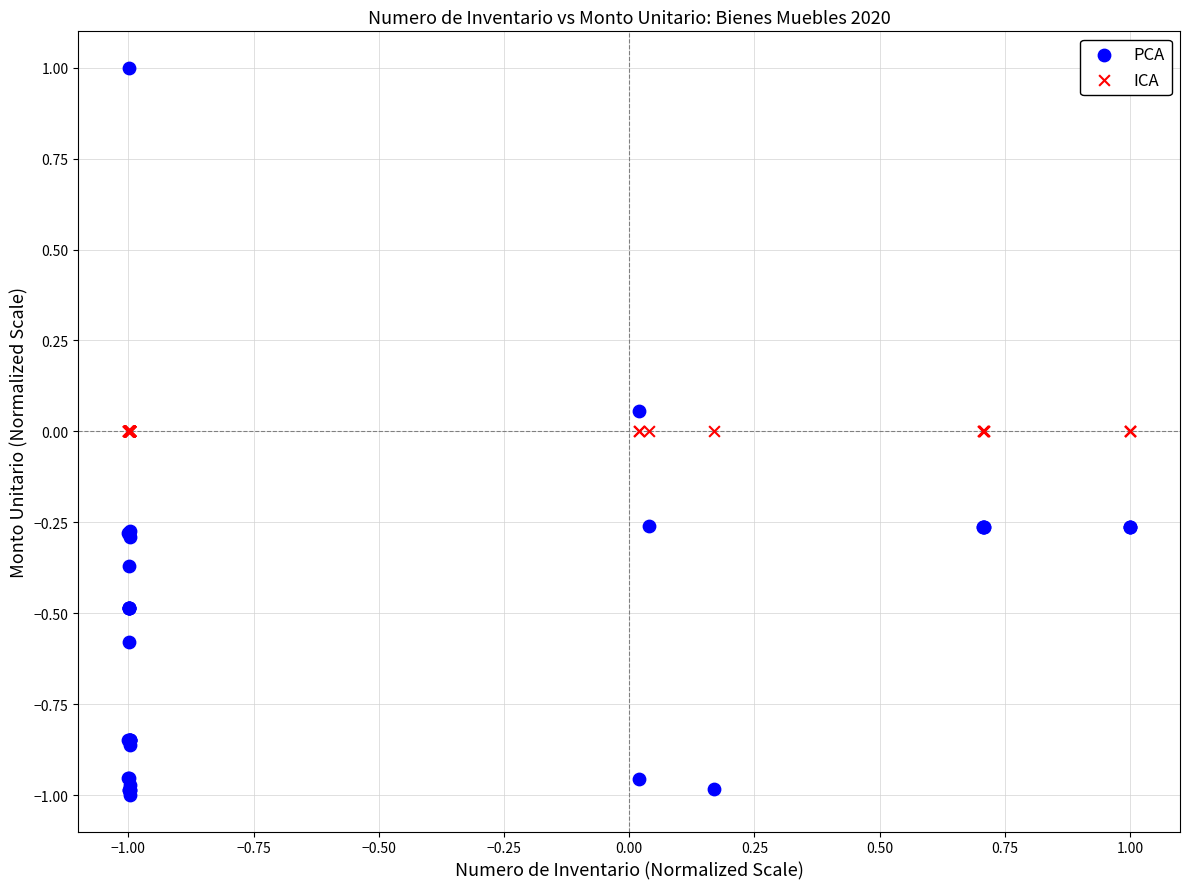

Which series reaches the maximum Y coordinate?

PCA